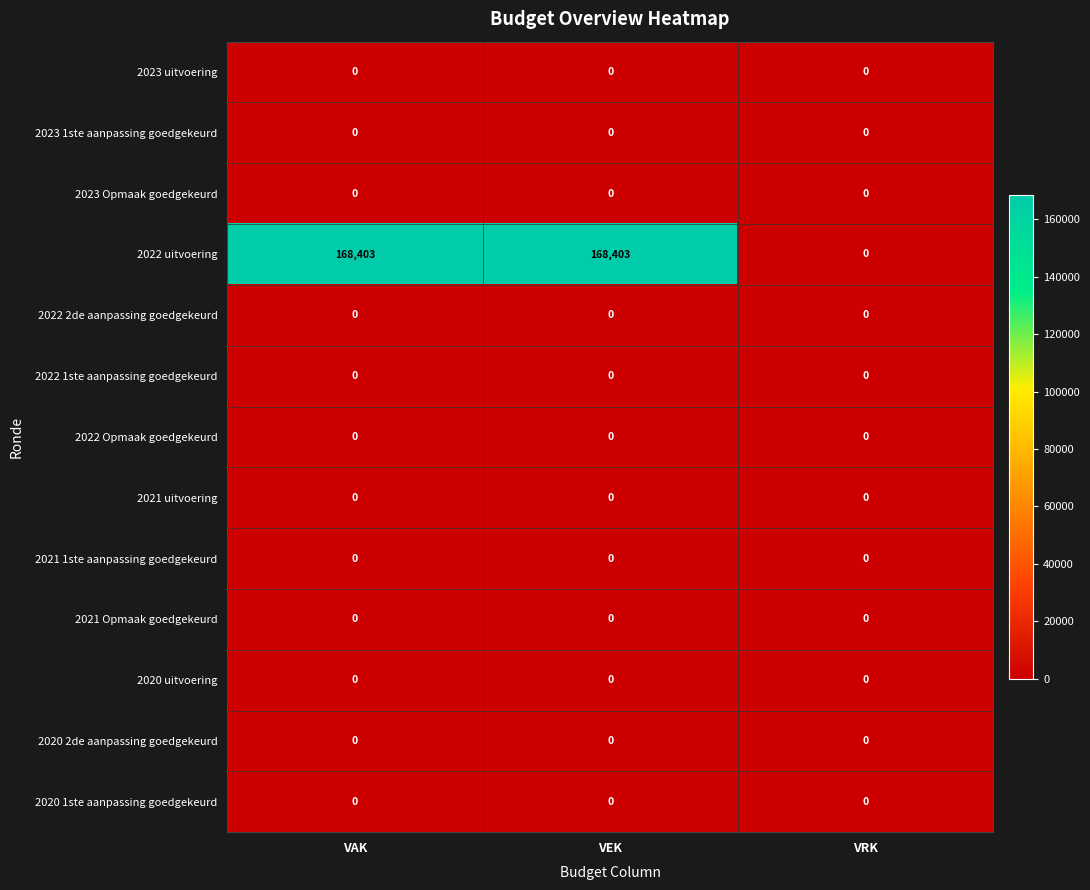

The value of 2021 Opmaak goedgekeurd at VEK is 0. True or false?

True